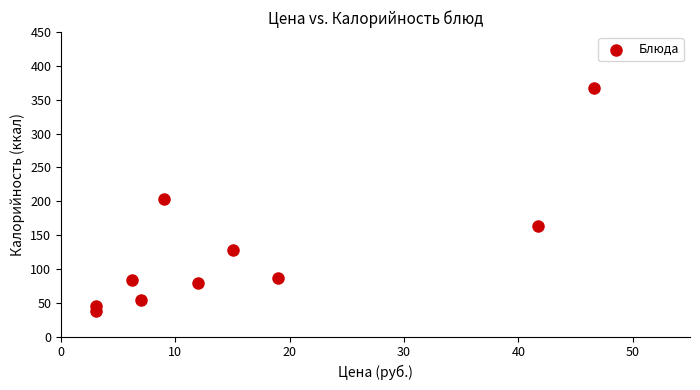

What is the average X value?

16.3